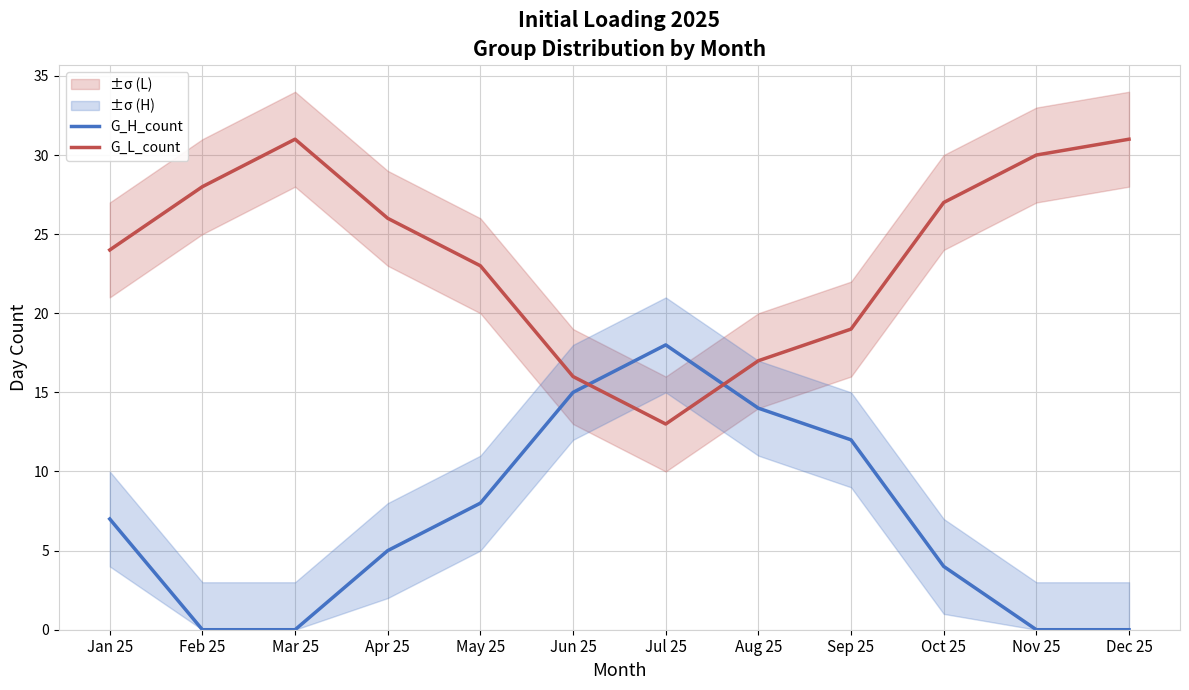

What are all the series names shown in the legend?

G_H_count, G_L_count